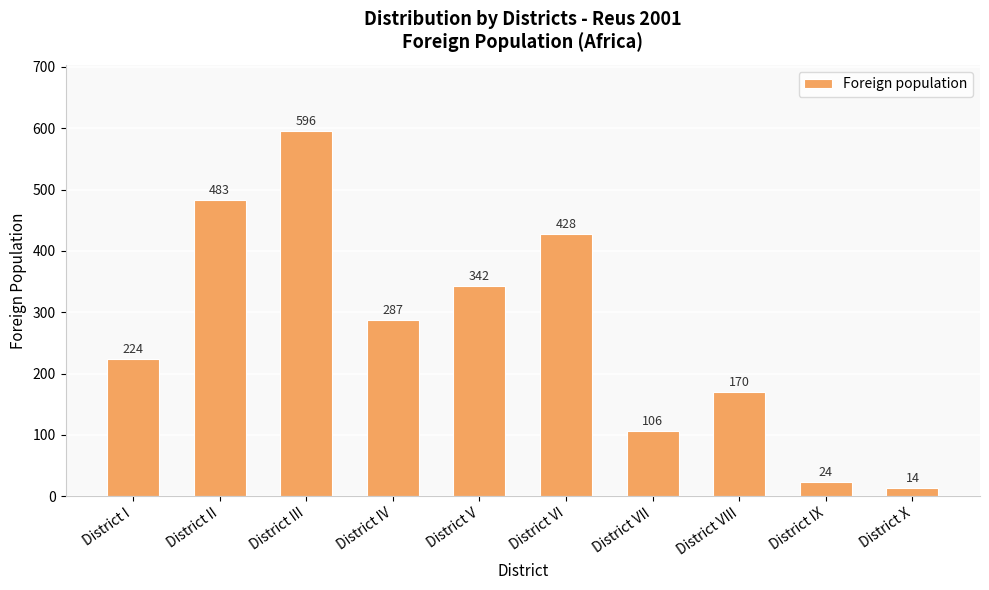

Where does the data first go above 287?

District II